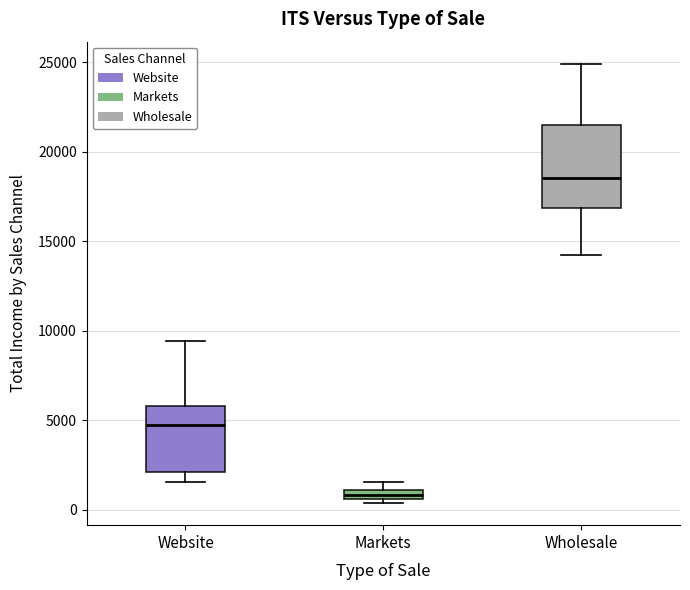

Which box's median line is the lowest?

Markets